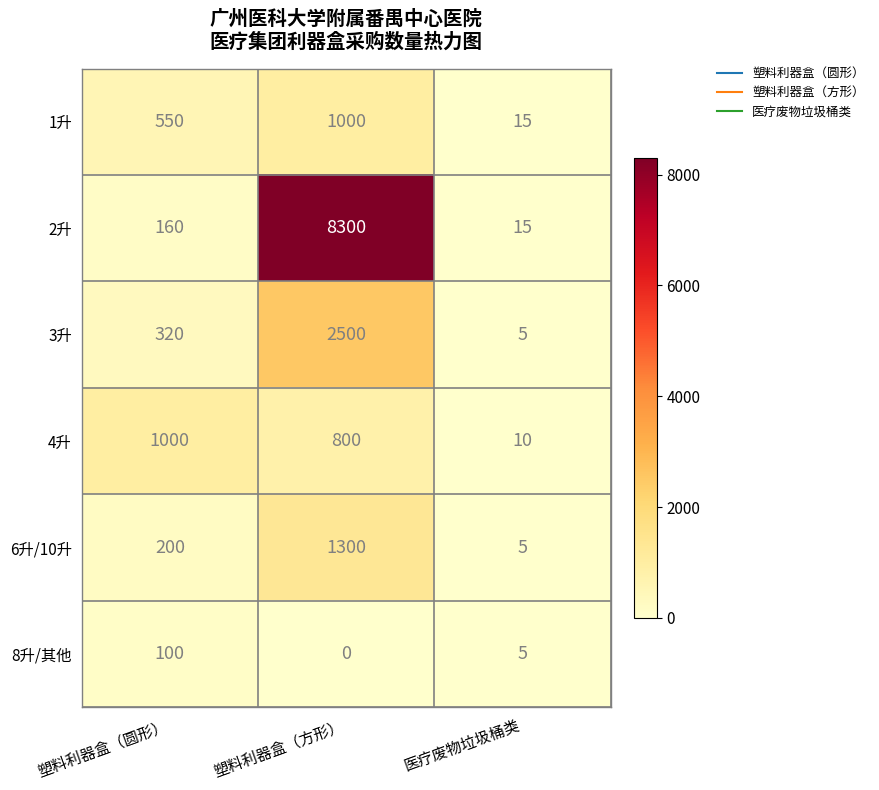

What is the average value of the 2升 series?

2825